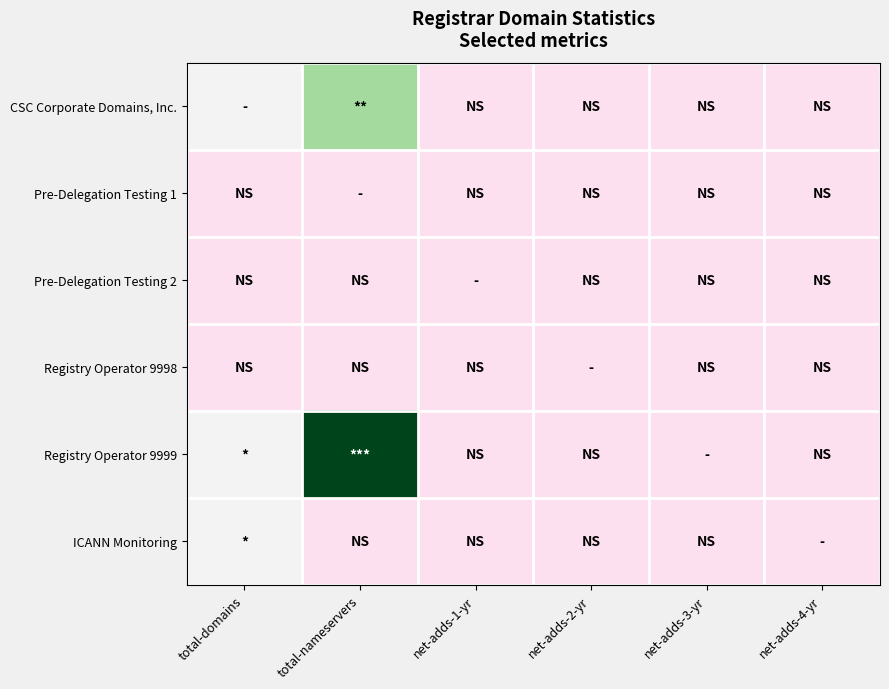

At how many categories does at least one series exceed 0?

2